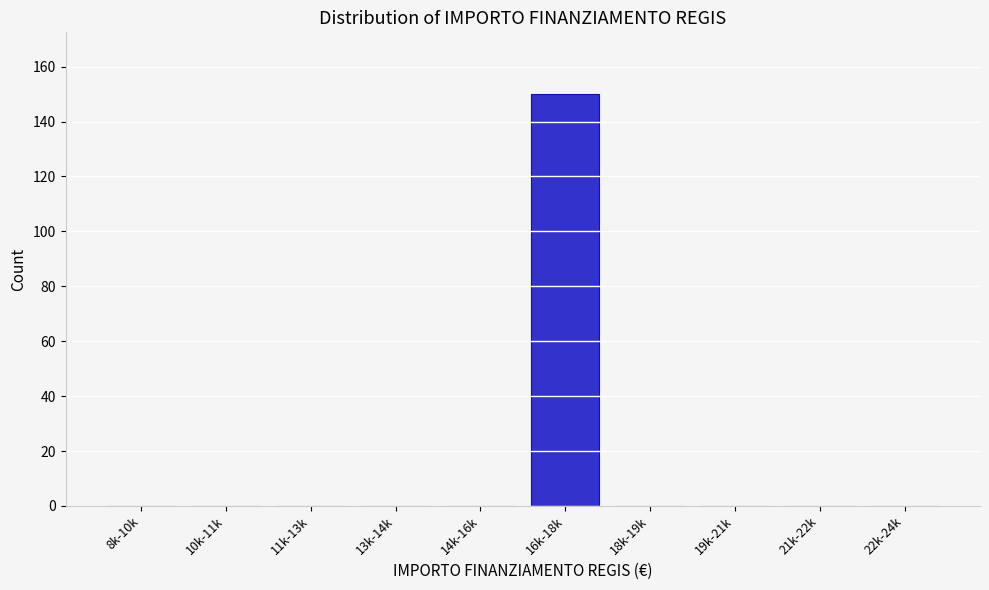

Reading left to right, list all the values displayed in this chart.

8k-10k=0	10k-11k=0	11k-13k=0	13k-14k=0	14k-16k=0	16k-18k=150	18k-19k=0	19k-21k=0	21k-22k=0	22k-24k=0